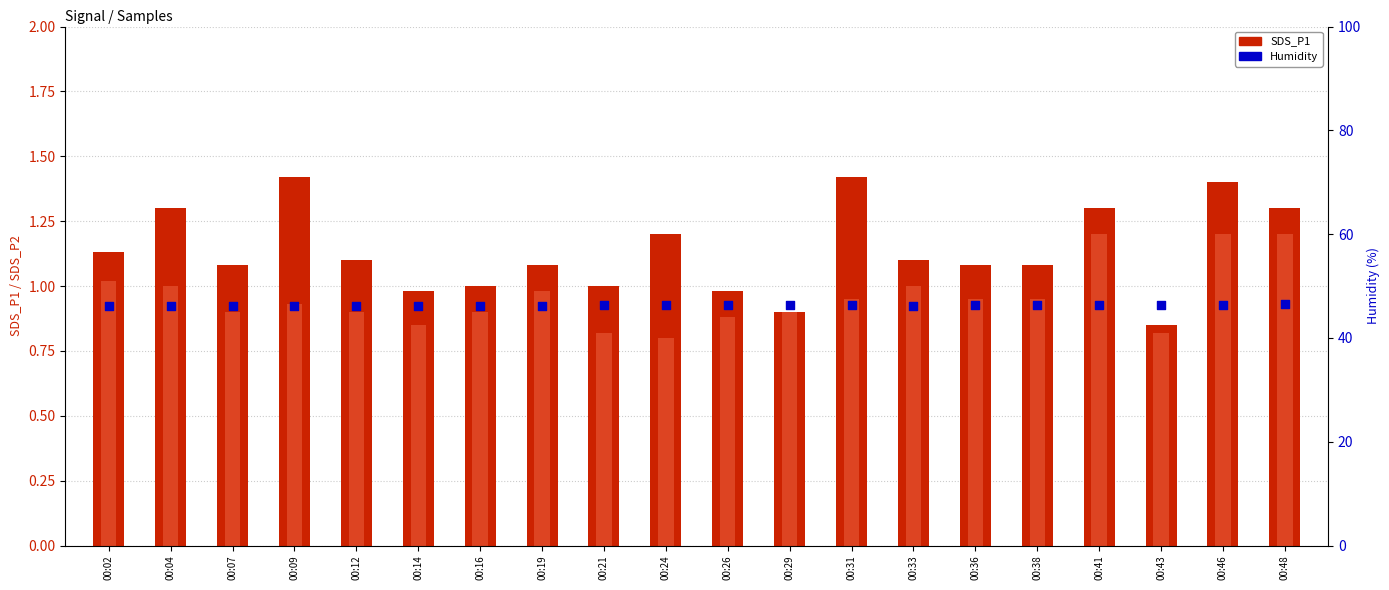

Is the value of Humidity at 00:16 greater than the value of SDS_P1 at 00:24?

Yes